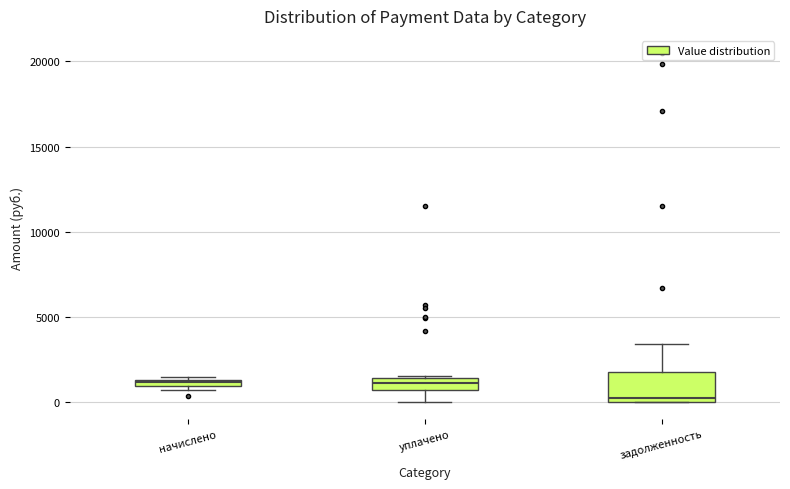

Where does the median line of the box for уплачено sit on the y-axis? The values are not printed on the chart, so give them approximately, as read against the axis.

1000